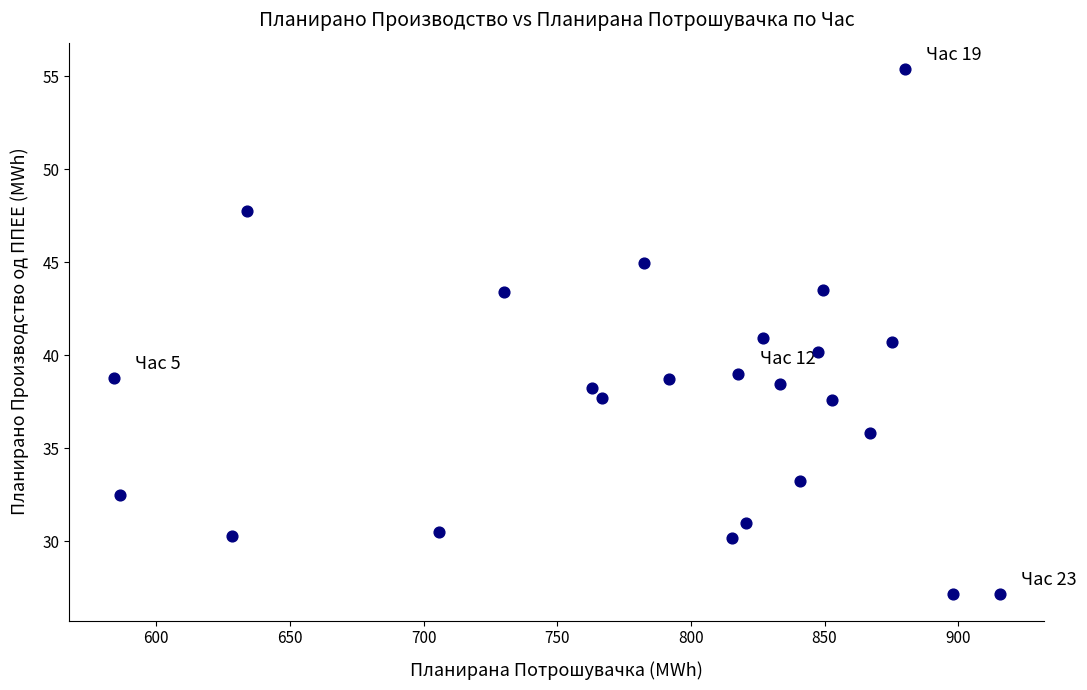

What is the range of Y values (max minus min)?

28.3